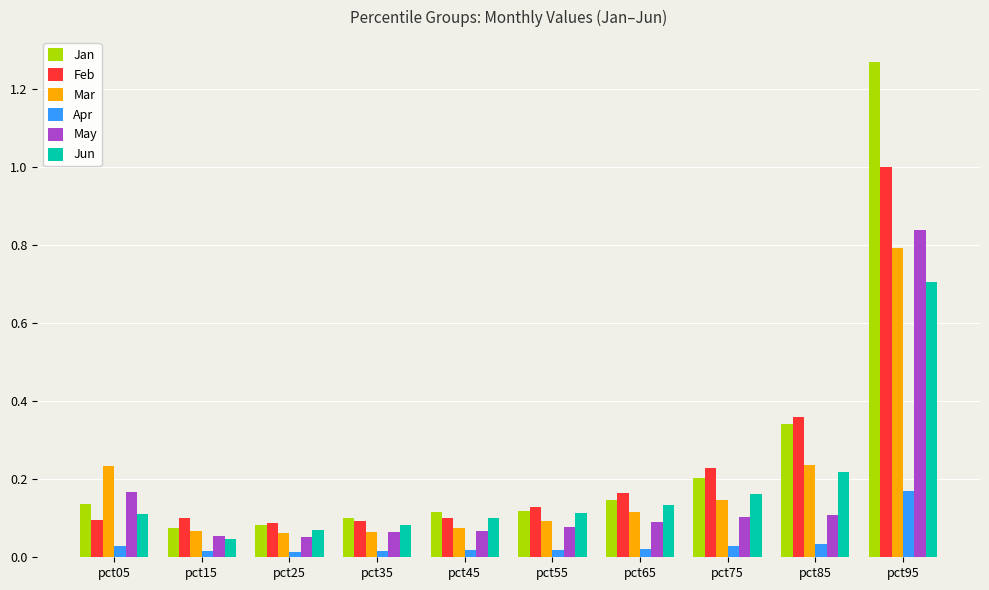

How many distinct data groups are displayed?

6